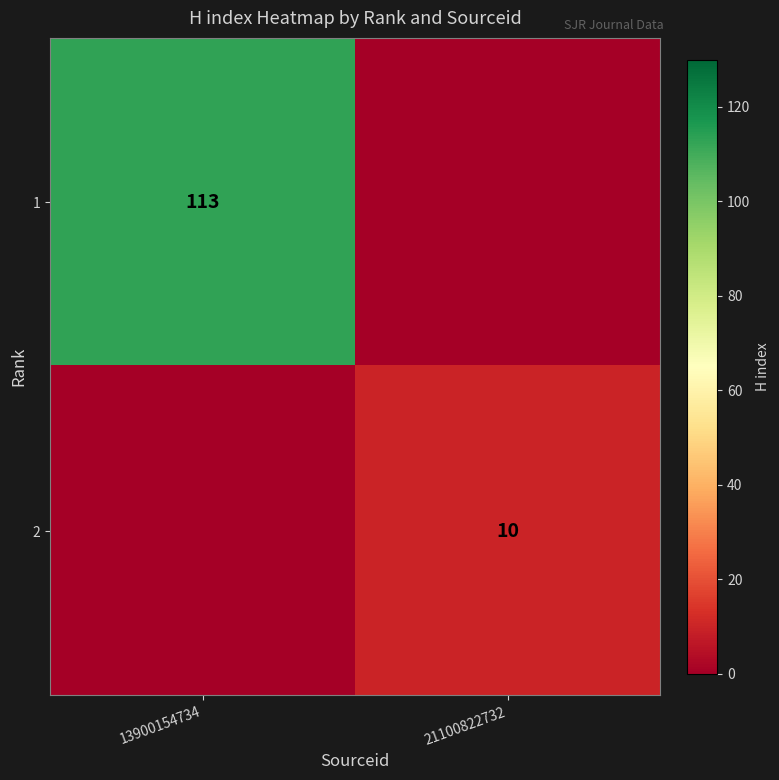

The value of 1 at 13900154734 is 113. True or false?

True